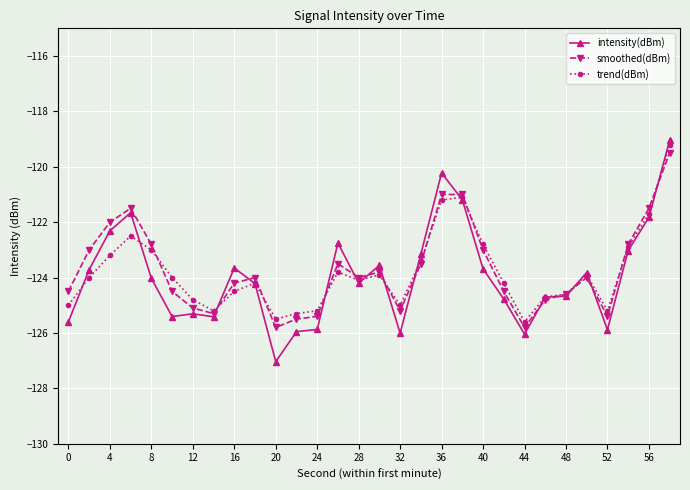

What is the value of the trend(dBm) point at the 19th from the left?

-121.2